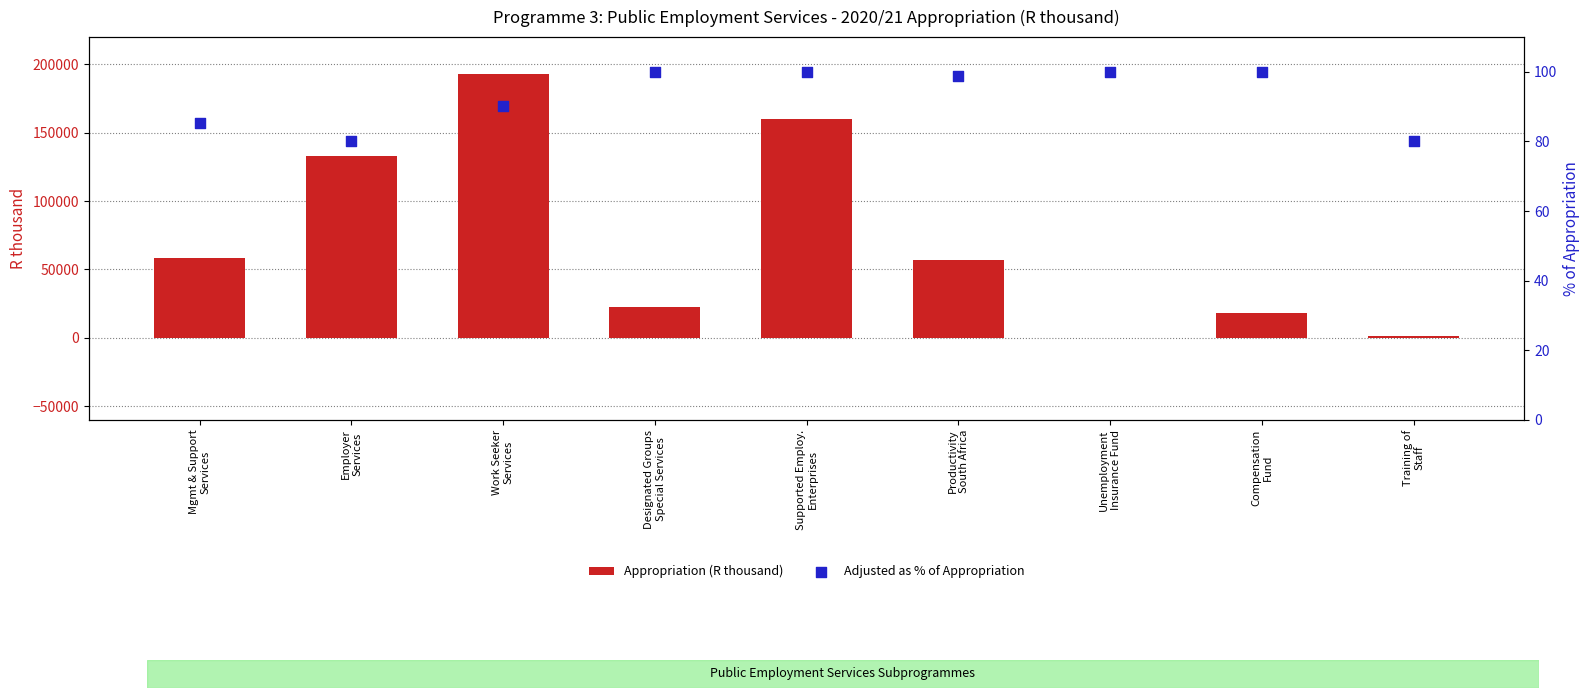

What are all the series names shown in the legend?

Appropriation (R thousand), Adjusted as % of Appropriation